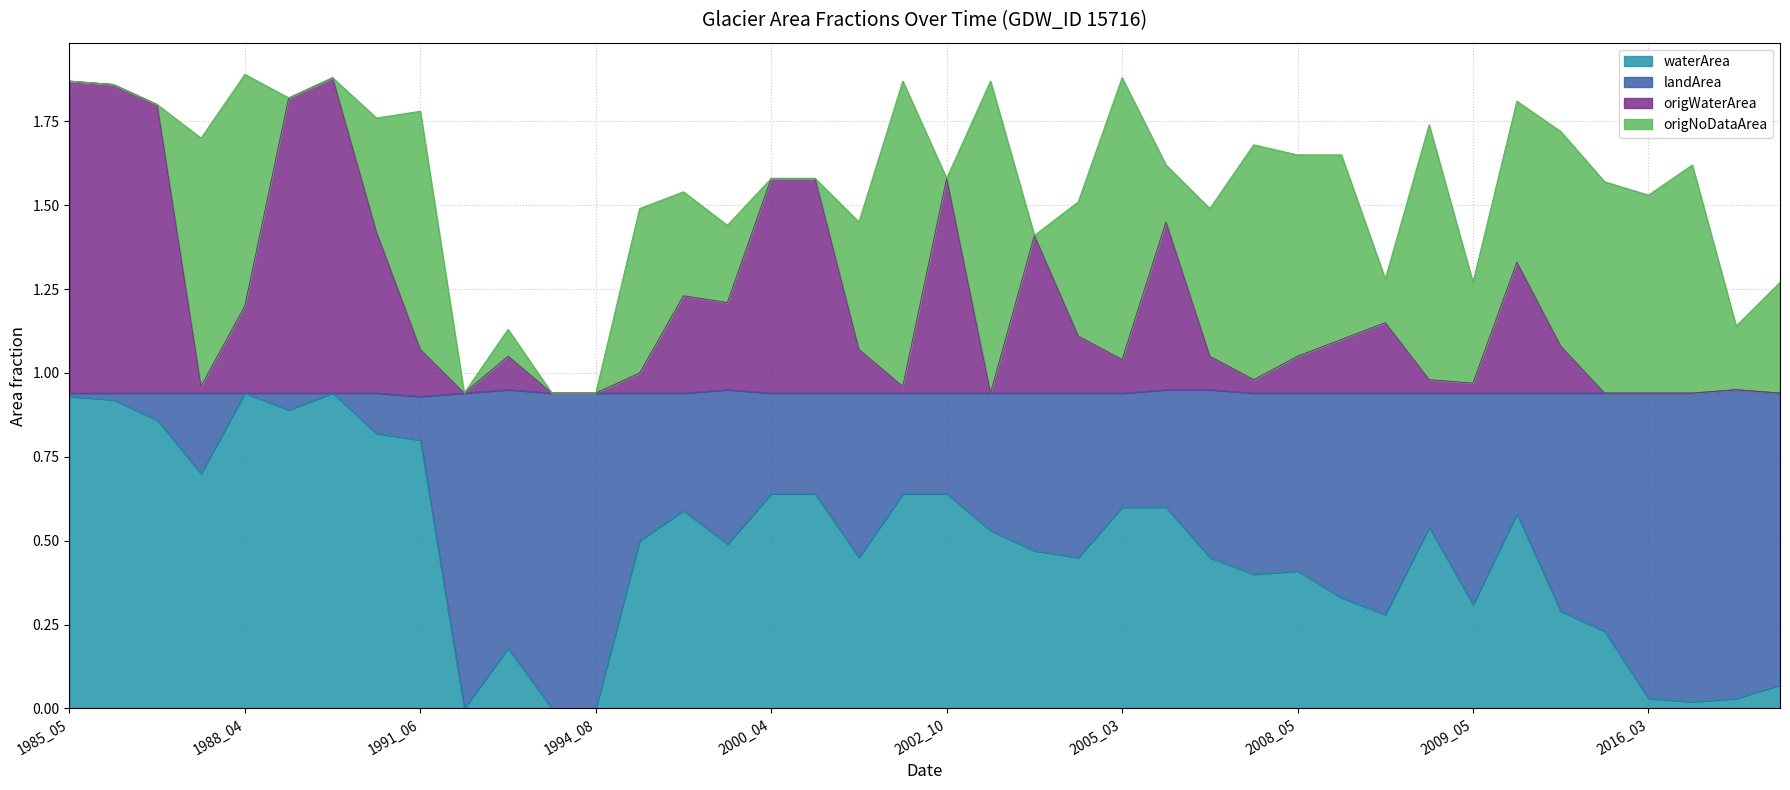

Between 2004_05 and 2010_05, which series saw the biggest shift?

origWaterArea